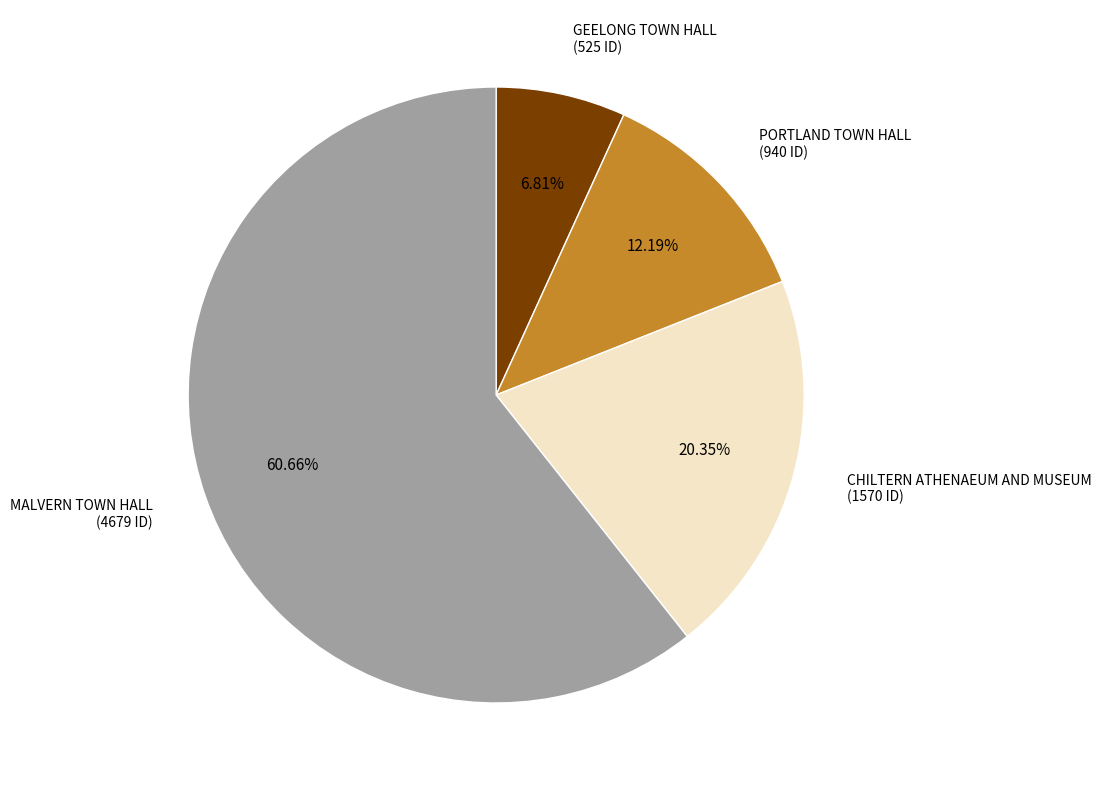

Combined, what portion of the pie is GEELONG TOWN HALL and CHILTERN ATHENAEUM AND MUSEUM?

27.2%